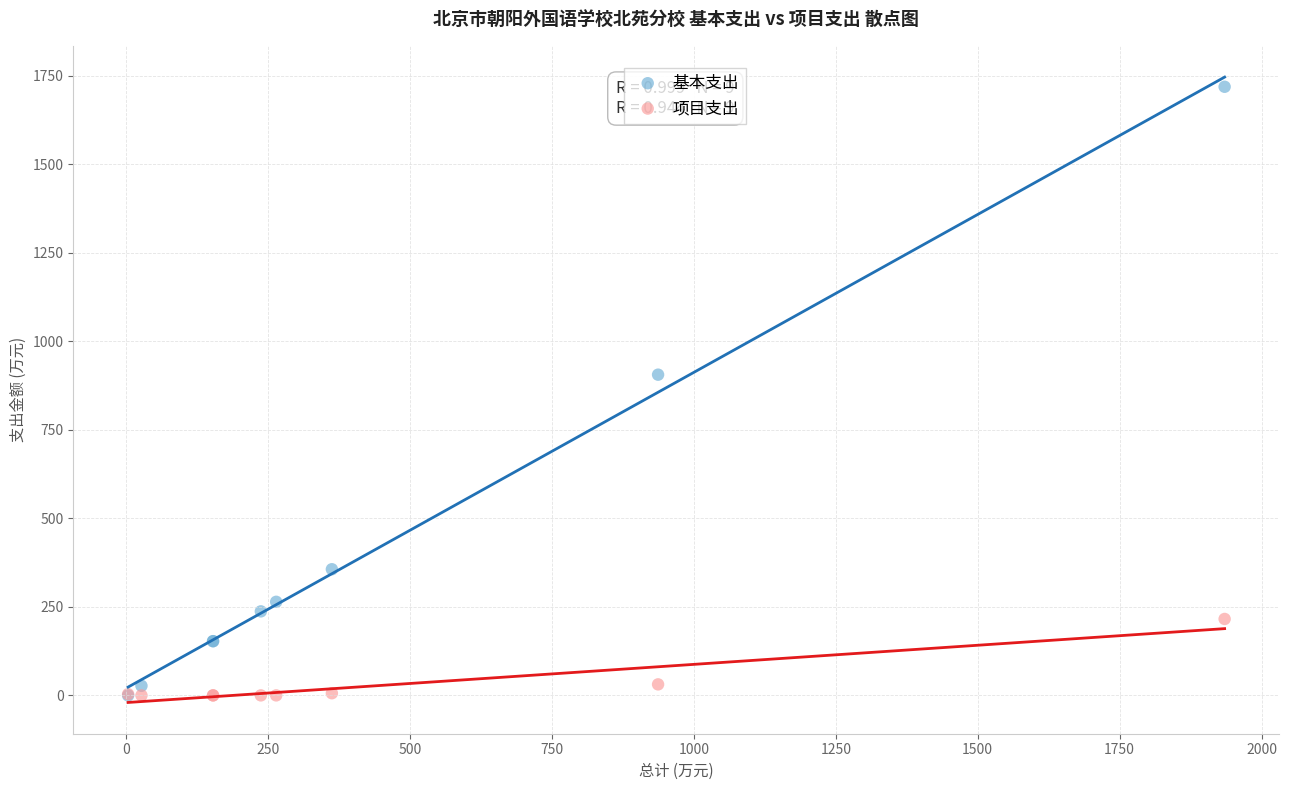

In the 基本支出 series, what Y value is closest to 859?

905.9